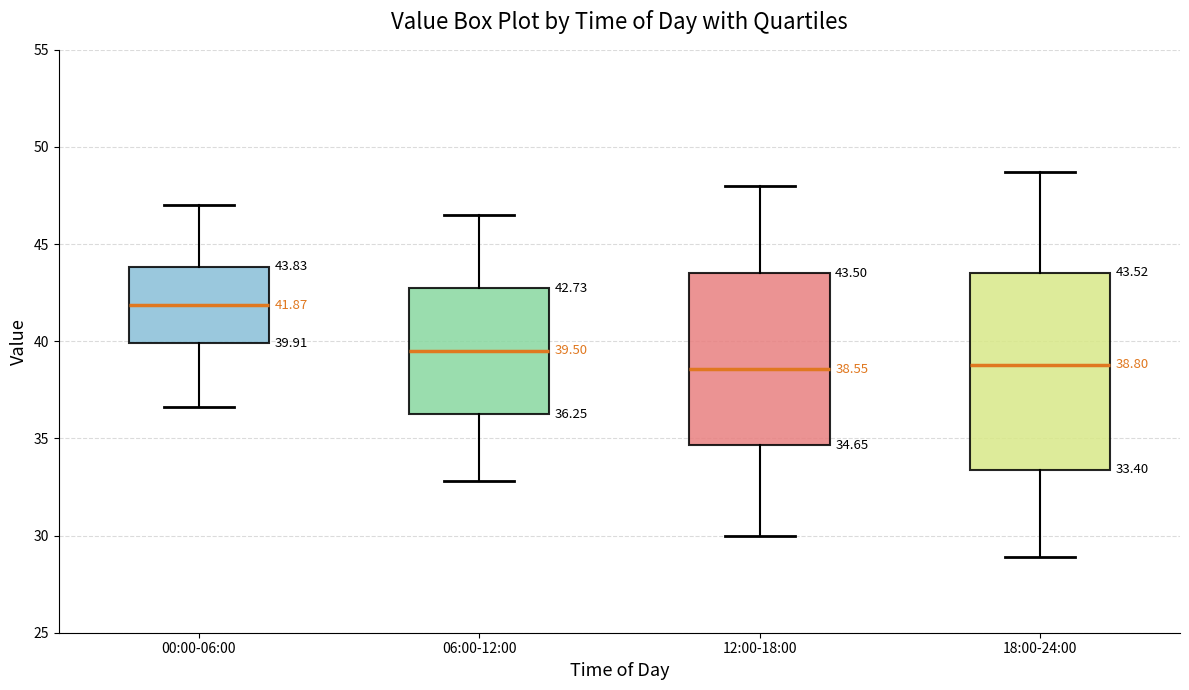

Comparing the boxes themselves (not the whiskers), which one is the tallest?

18:00-24:00